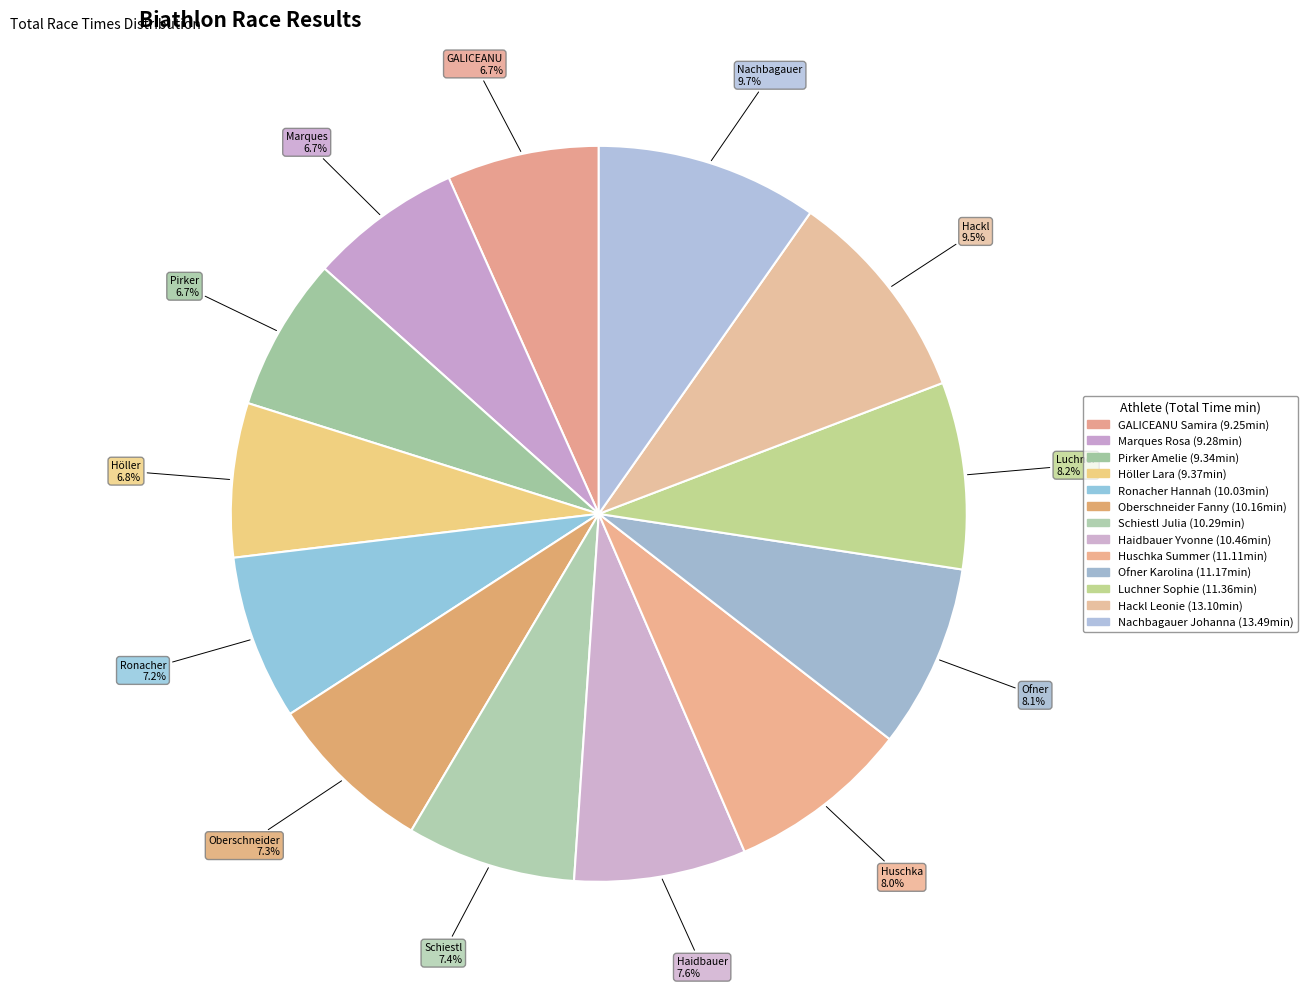

Count the number of slices in the pie.

13